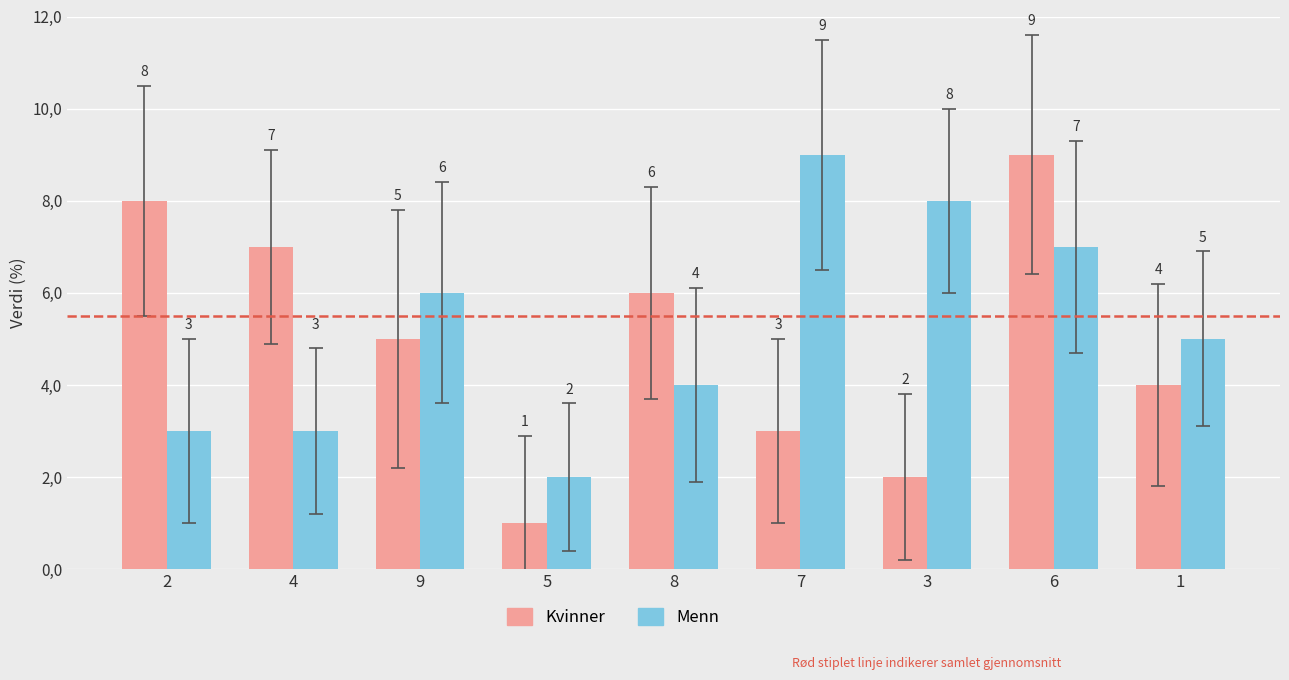

Are the bars horizontal?

No